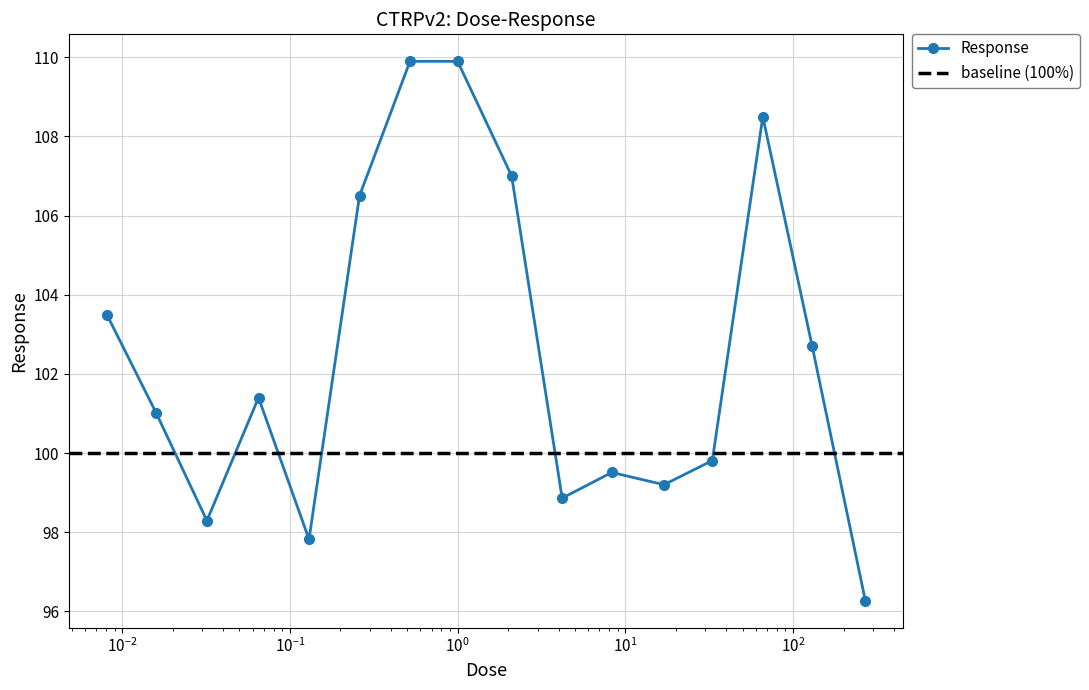

How many interior local valleys does the Response series have?

4